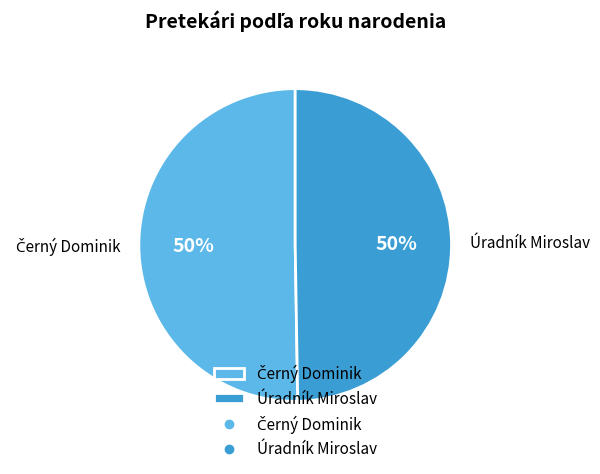

What percentage is the Úradník Miroslav slice, to the nearest percent?

50%